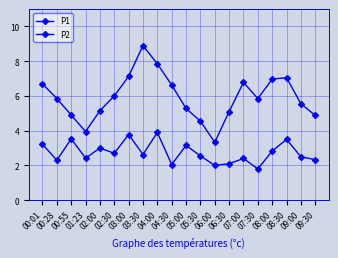

How many interior local valleys does the P2 series have?

7